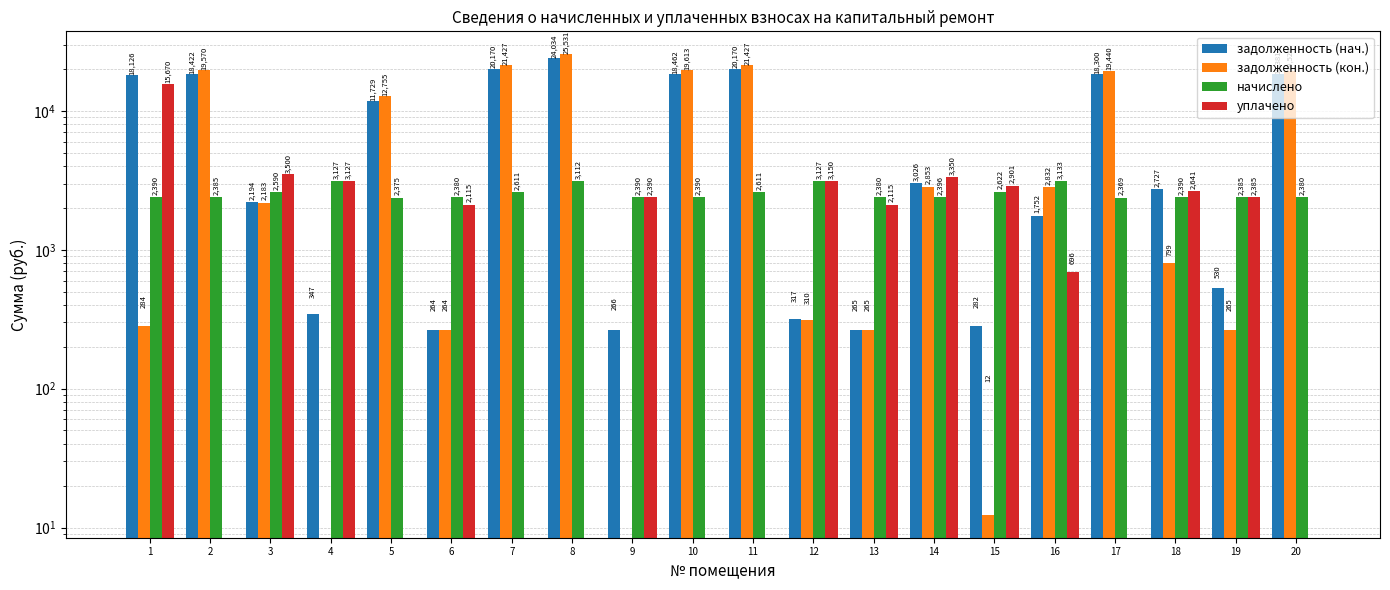

Reading left to right, extract all data points from this chart.

задолженность (нач.): 18126.1	18421.9	2193.9	347.5	11728.5	264.3	20170.2	24033.8	265.6	18462.3	20170.2	317.4	264.7	3026.3	282.1	1751.9	18299.6	2727.2	530.1	18380.9
задолженность (кон.): 283.9	19569.8	2182.8	0.0	12755.1	264.3	21427.0	25531.3	0.0	19612.6	21427.0	309.8	264.7	2852.5	12.4	2832.1	19439.8	798.9	265.1	19526.2
начислено: 2390.3	2385.1	2590.4	3127.4	2374.6	2379.8	2611.4	3111.7	2390.3	2390.3	2611.4	3127.4	2379.8	2395.6	2622.0	3132.7	2369.2	2390.3	2385.1	2379.8
уплачено: 15669.8	0.0	3500.0	3127.4	0.0	2115.4	0.0	0.0	2390.3	0.0	0.0	3150.0	2115.1	3350.0	2900.9	696.1	0.0	2641.4	2385.0	0.0